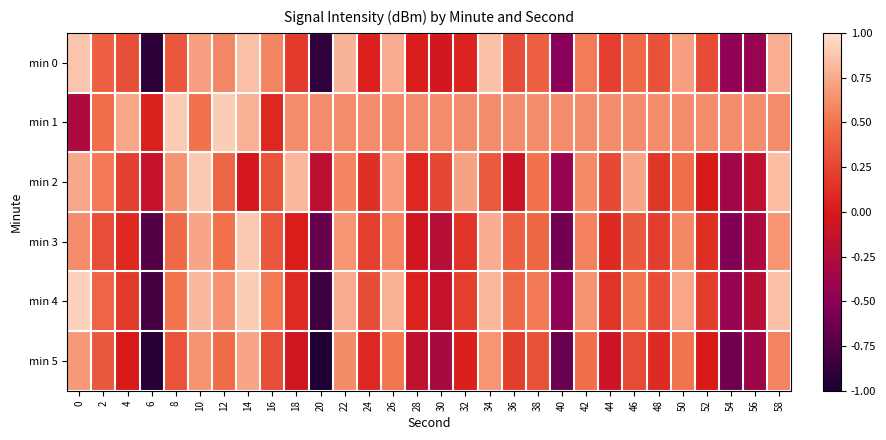

What is the smallest value displayed?

-1.0